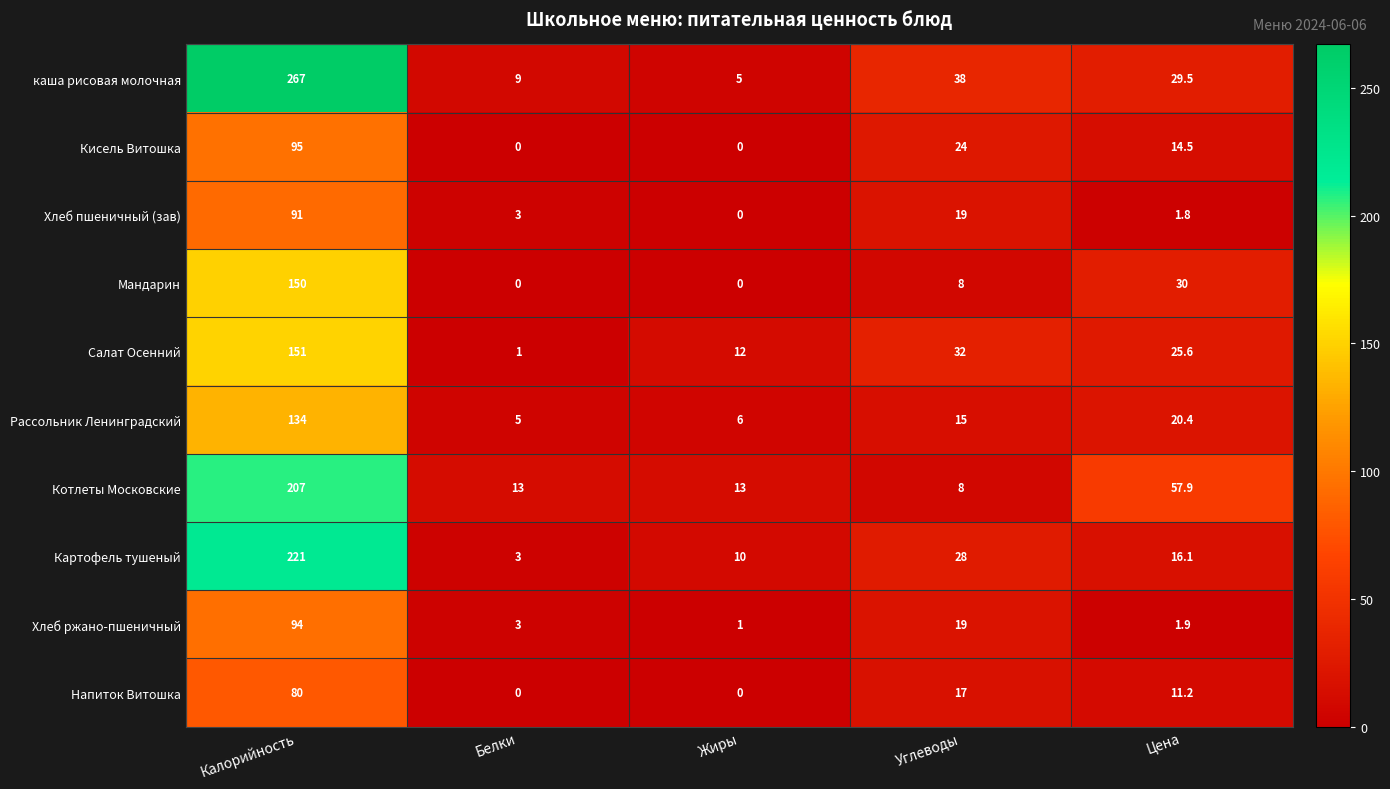

At which label is каша рисовая молочная closest to 136?

Углеводы